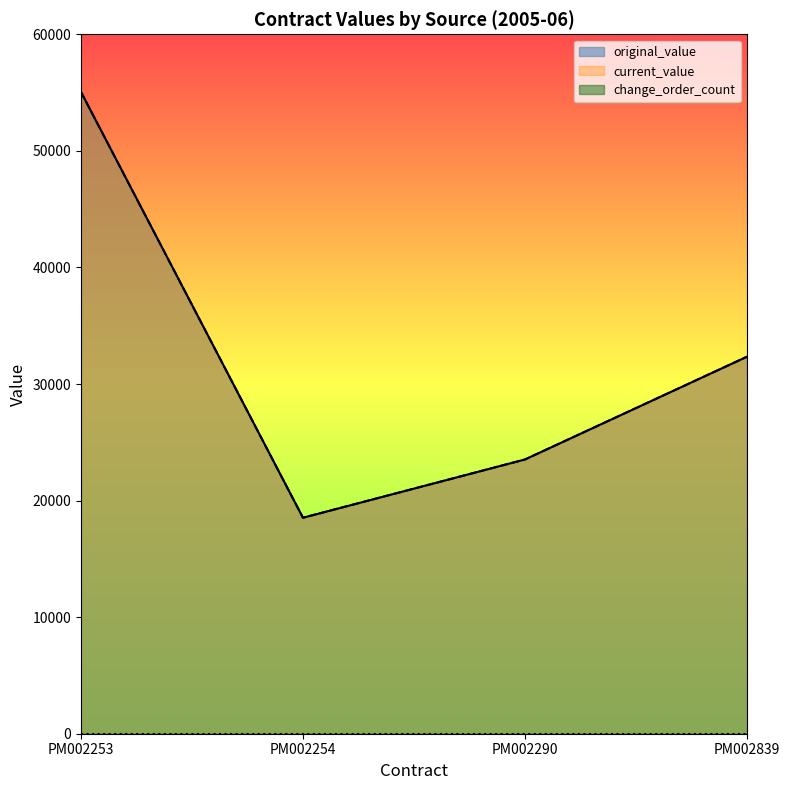

What is the value of the current_value point at the 2nd from the left?

18527.7